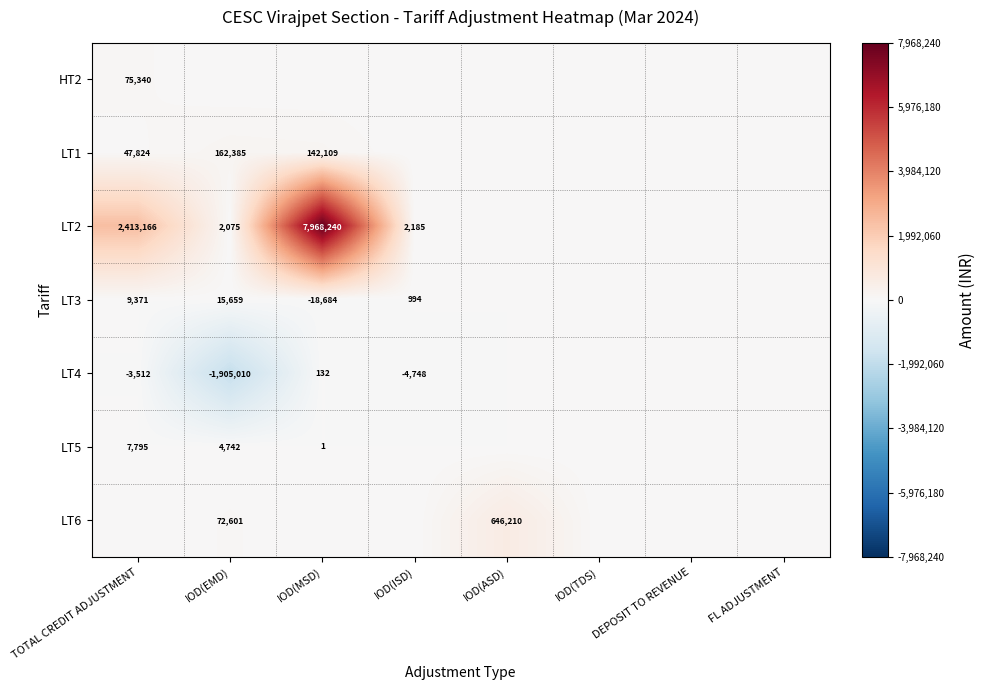

Is the value of LT4 at IOD(ISD) greater than the value of LT6 at IOD(ASD)?

No